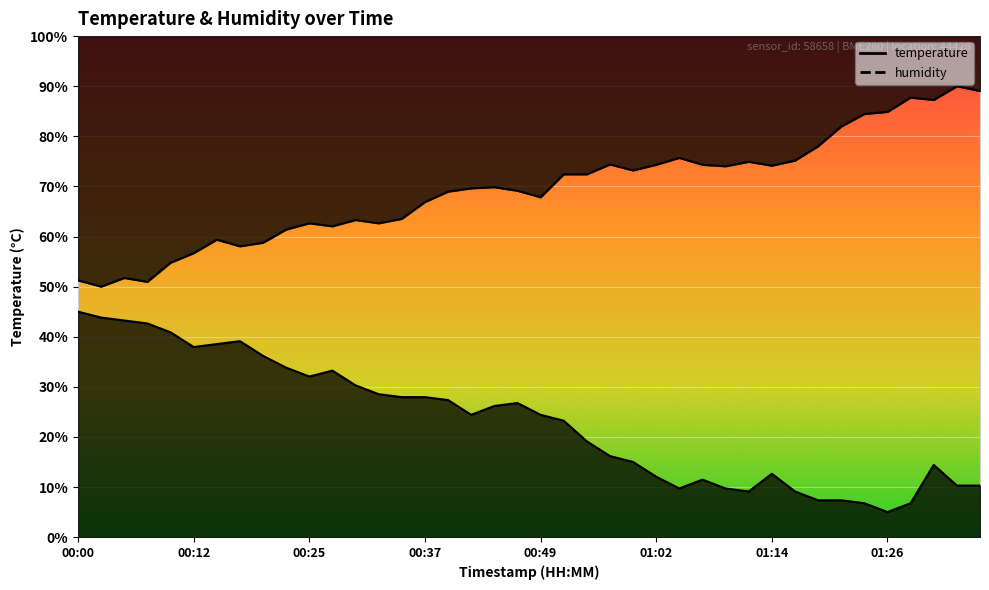

Reading right to left, what are all the values shown in this chart?

temperature: 01:36=10.3	01:33=10.3	01:31=14.4	01:28=6.8	01:26=5.0	01:24=6.8	01:21=7.4	01:19=7.4	01:16=9.1	01:14=12.6	01:11=9.1	01:09=9.7	01:06=11.5	01:04=9.7	01:02=12.1	00:59=15.0	00:57=16.2	00:54=19.1	00:52=23.2	00:49=24.4	00:47=26.8	00:44=26.2	00:42=24.4	00:39=27.4	00:37=27.9	00:34=27.9	00:32=28.5	00:29=30.3	00:27=33.2	00:25=32.1	00:22=33.8	00:20=36.2	00:17=39.1	00:15=38.5	00:12=37.9	00:10=40.9	00:07=42.6	00:05=43.2	00:02=43.8	00:00=45.0
humidity: 01:36=89.0	01:33=90.0	01:31=87.3	01:28=87.7	01:26=84.9	01:24=84.5	01:21=82.0	01:19=78.0	01:16=75.2	01:14=74.1	01:11=74.9	01:09=74.0	01:06=74.3	01:04=75.7	01:02=74.3	00:59=73.2	00:57=74.4	00:54=72.4	00:52=72.4	00:49=67.8	00:47=69.1	00:44=69.9	00:42=69.6	00:39=69.0	00:37=66.9	00:34=63.5	00:32=62.6	00:29=63.3	00:27=62.0	00:25=62.6	00:22=61.4	00:20=58.8	00:17=58.0	00:15=59.4	00:12=56.7	00:10=54.8	00:07=51.0	00:05=51.7	00:02=50.0	00:00=51.3